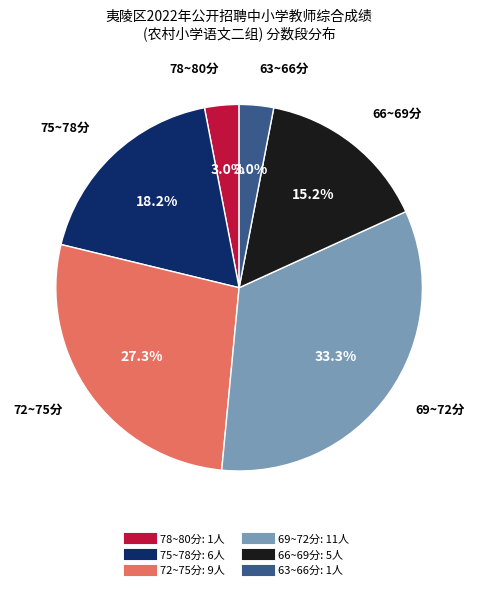

How many segments does this pie chart have?

6